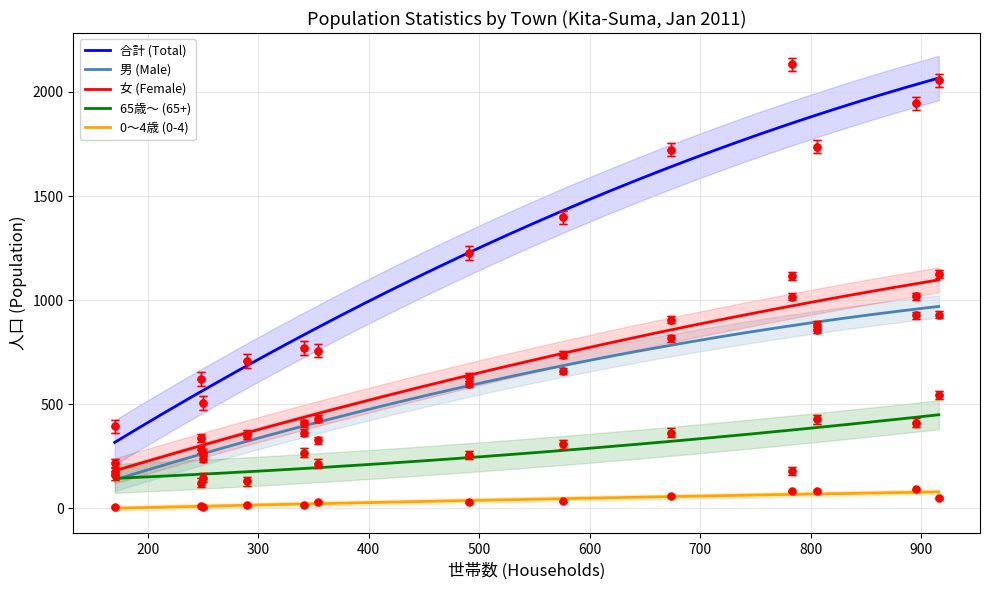

Is this an area chart (filled region under the line)?

No